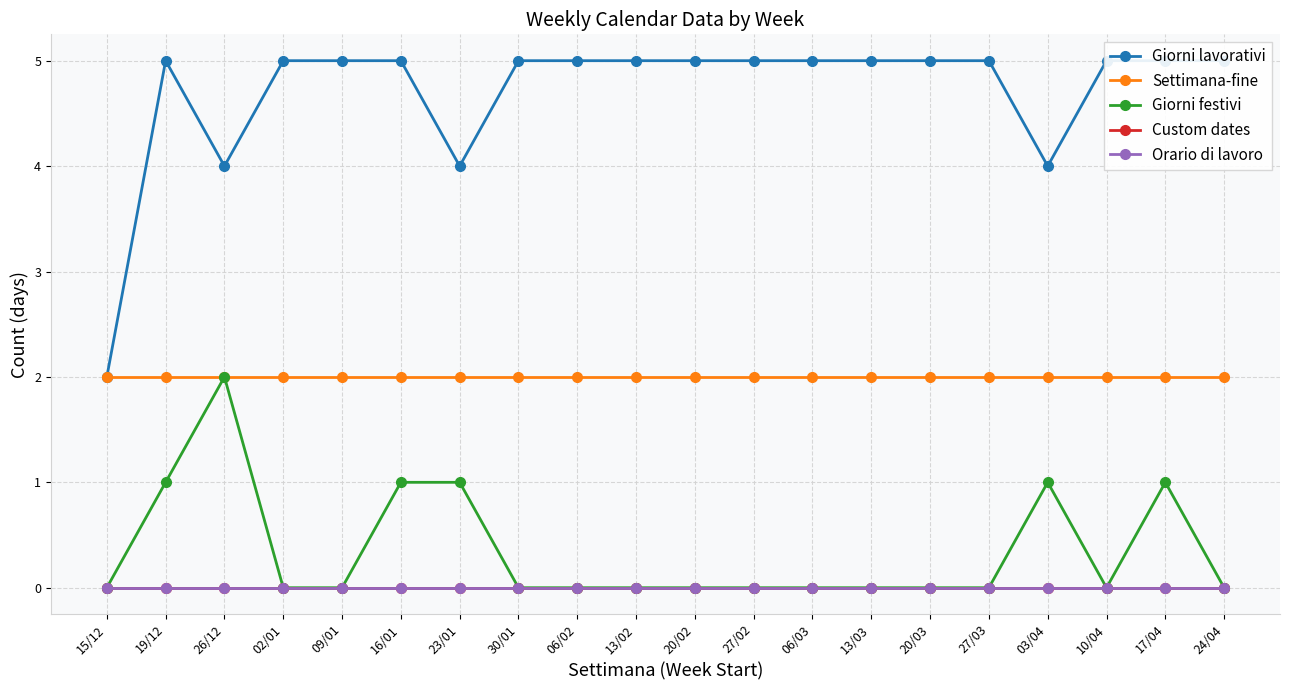

Reading left to right, transcribe all the data shown in this chart.

Giorni lavorativi: 15/12=2	19/12=5	26/12=4	02/01=5	09/01=5	16/01=5	23/01=4	30/01=5	06/02=5	13/02=5	20/02=5	27/02=5	06/03=5	13/03=5	20/03=5	27/03=5	03/04=4	10/04=5	17/04=5	24/04=5
Settimana-fine: 15/12=2	19/12=2	26/12=2	02/01=2	09/01=2	16/01=2	23/01=2	30/01=2	06/02=2	13/02=2	20/02=2	27/02=2	06/03=2	13/03=2	20/03=2	27/03=2	03/04=2	10/04=2	17/04=2	24/04=2
Giorni festivi: 15/12=0	19/12=1	26/12=2	02/01=0	09/01=0	16/01=1	23/01=1	30/01=0	06/02=0	13/02=0	20/02=0	27/02=0	06/03=0	13/03=0	20/03=0	27/03=0	03/04=1	10/04=0	17/04=1	24/04=0
Custom dates: 15/12=0	19/12=0	26/12=0	02/01=0	09/01=0	16/01=0	23/01=0	30/01=0	06/02=0	13/02=0	20/02=0	27/02=0	06/03=0	13/03=0	20/03=0	27/03=0	03/04=0	10/04=0	17/04=0	24/04=0
Orario di lavoro: 15/12=0	19/12=0	26/12=0	02/01=0	09/01=0	16/01=0	23/01=0	30/01=0	06/02=0	13/02=0	20/02=0	27/02=0	06/03=0	13/03=0	20/03=0	27/03=0	03/04=0	10/04=0	17/04=0	24/04=0